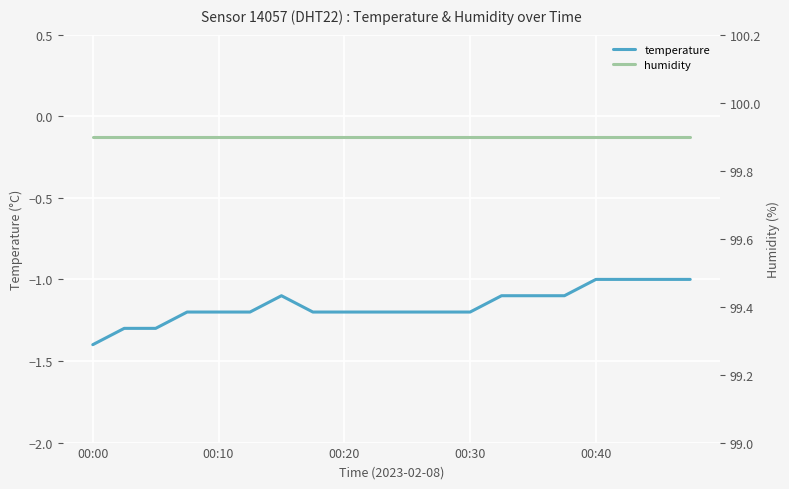

What is the difference between the highest and lowest values at 9?

101.1